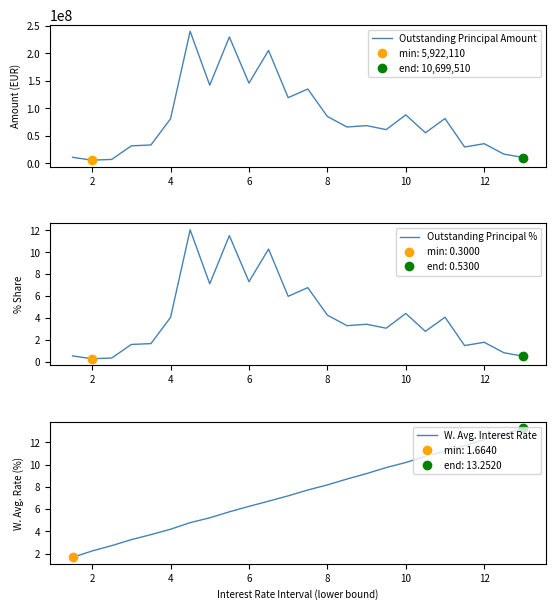

Which series has the widest spread of Y values?

Outstanding Principal Amount